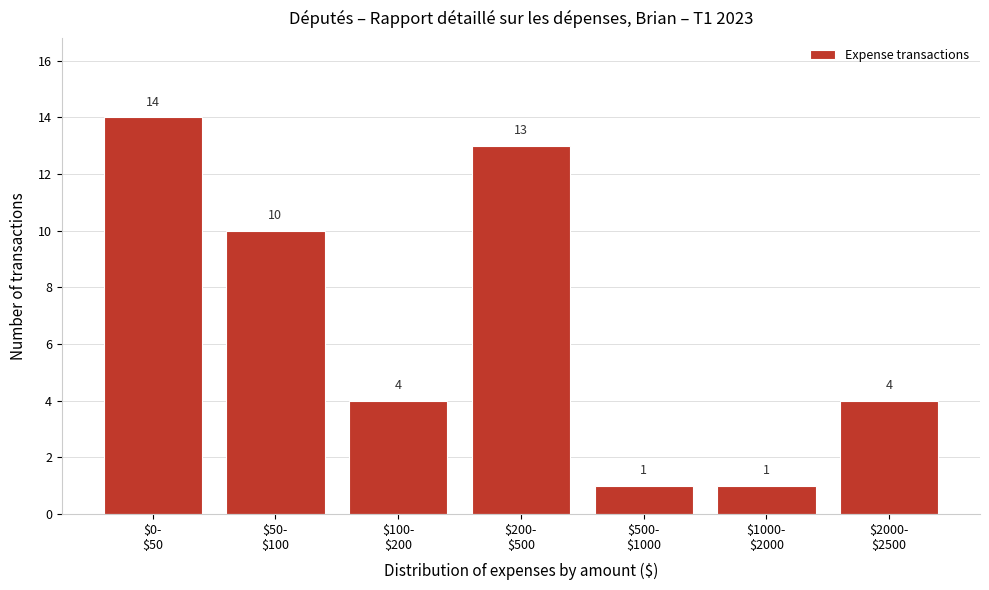

Reading left to right, transcribe all the data shown in this chart.

14	10	4	13	1	1	4